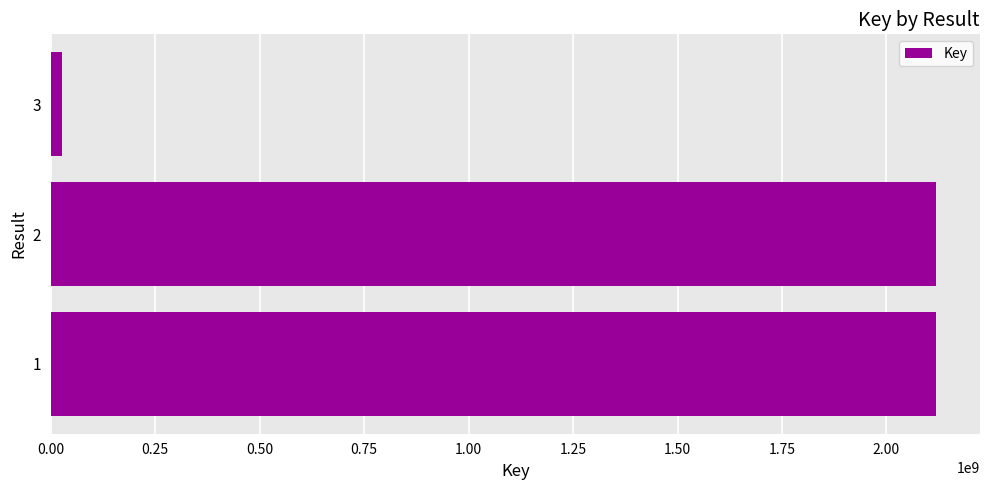

What is the sum of the values at 1 and 2?

4235794766